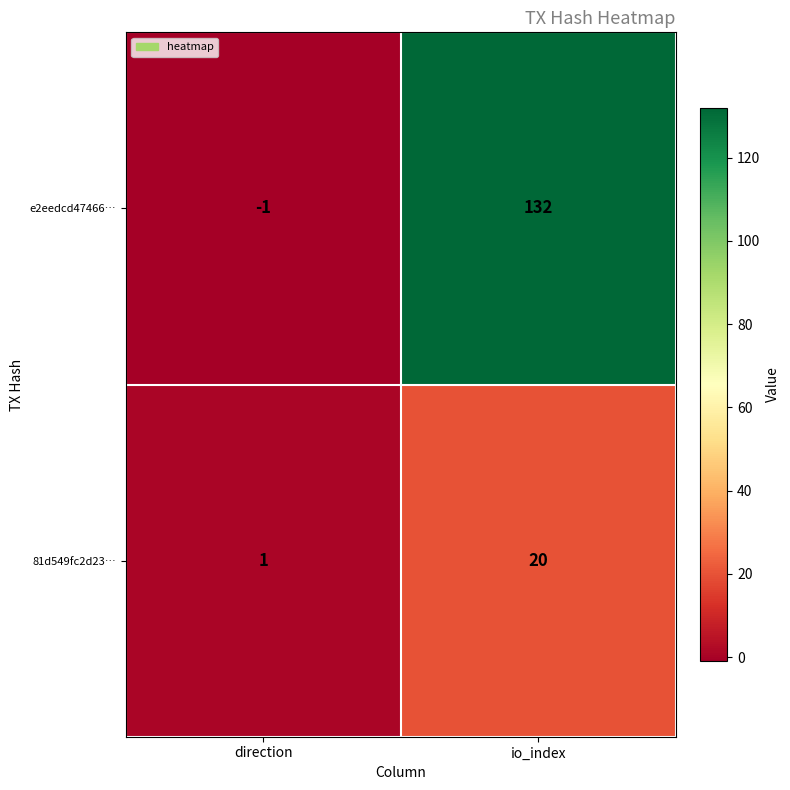

What is the sum of the 81d549fc2d23… values at io_index and direction?

21